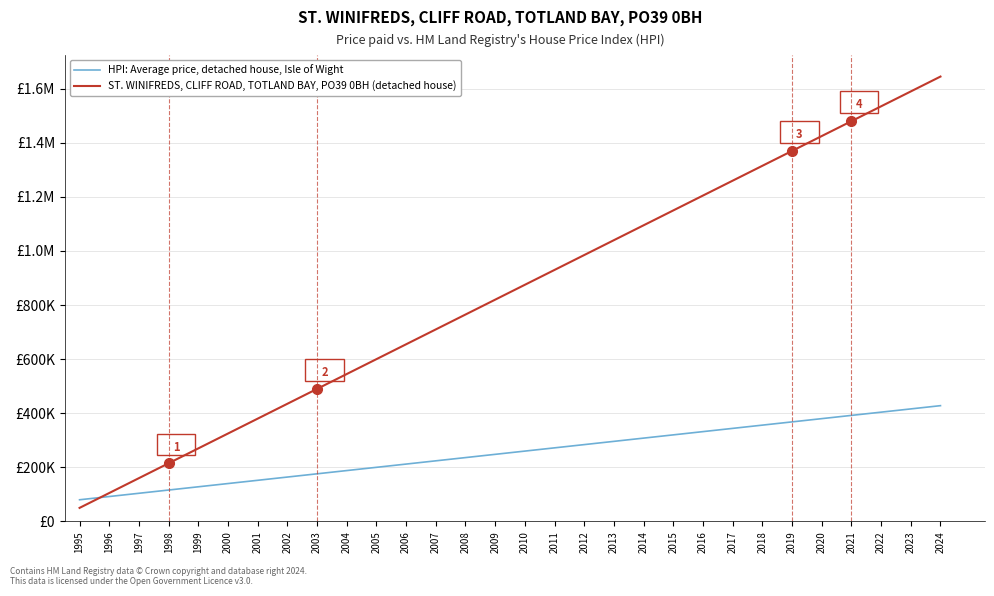

Is this an area chart (filled region under the line)?

No